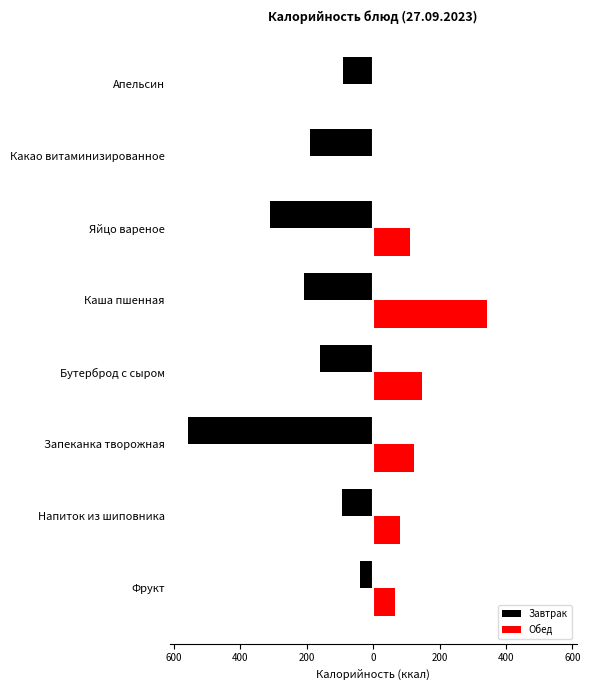

Reading right to left, extract all data points from this chart.

Завтрак: -92	-190	-310	-208	-161	-557	-94	-40
Обед: 0	0	112	343	148	124	80	67